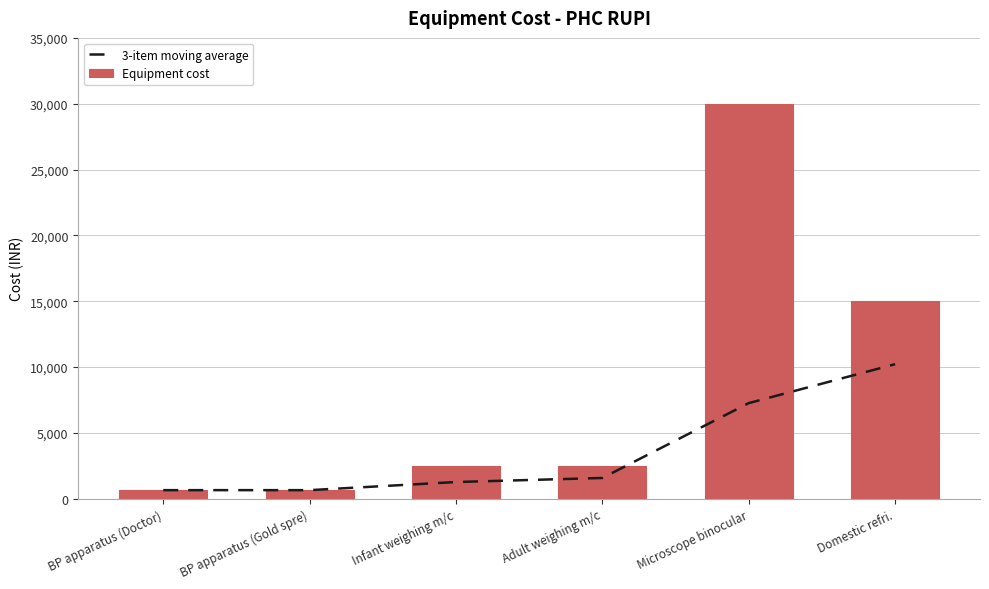

What is the label of the 1st bar from the right?

Domestic refri.